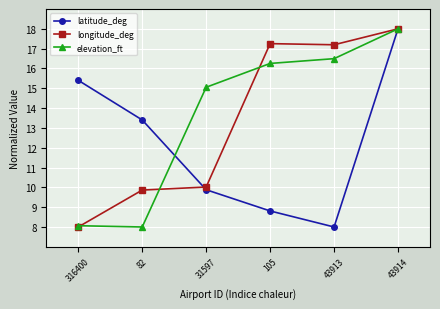

At which category does the chart reach its peak across all series?

43914